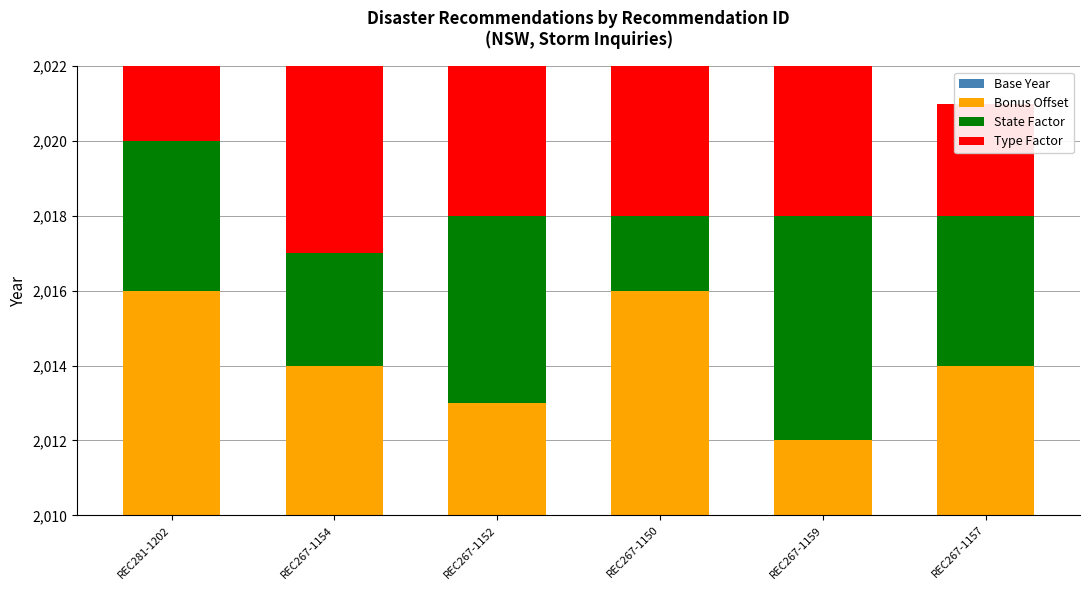

What is the maximum value for Type Factor?

5